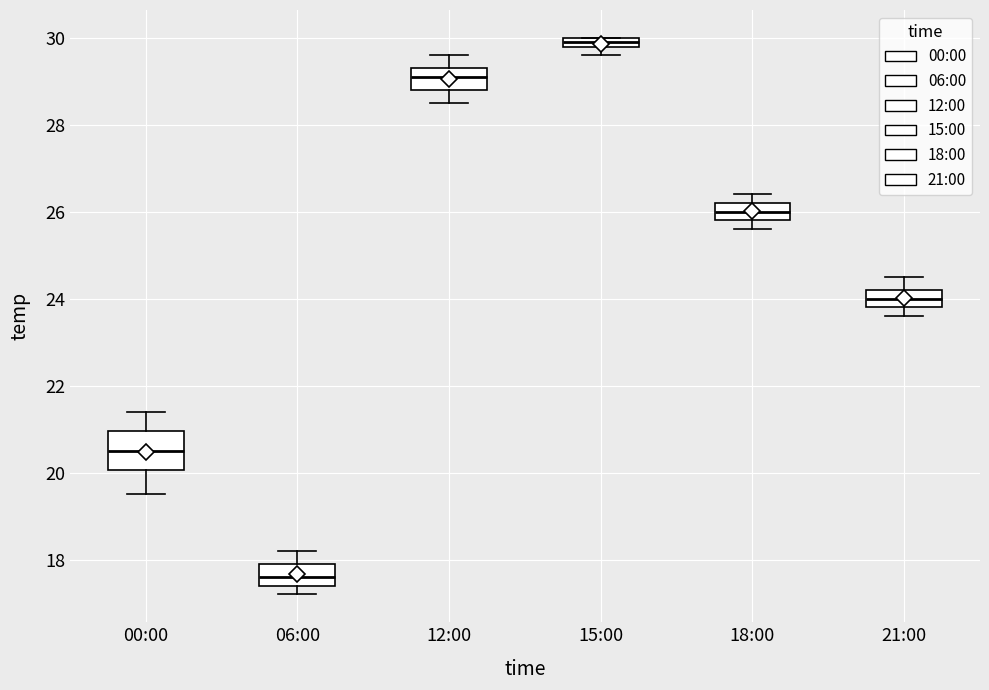

Which box's median line is the lowest?

06:00